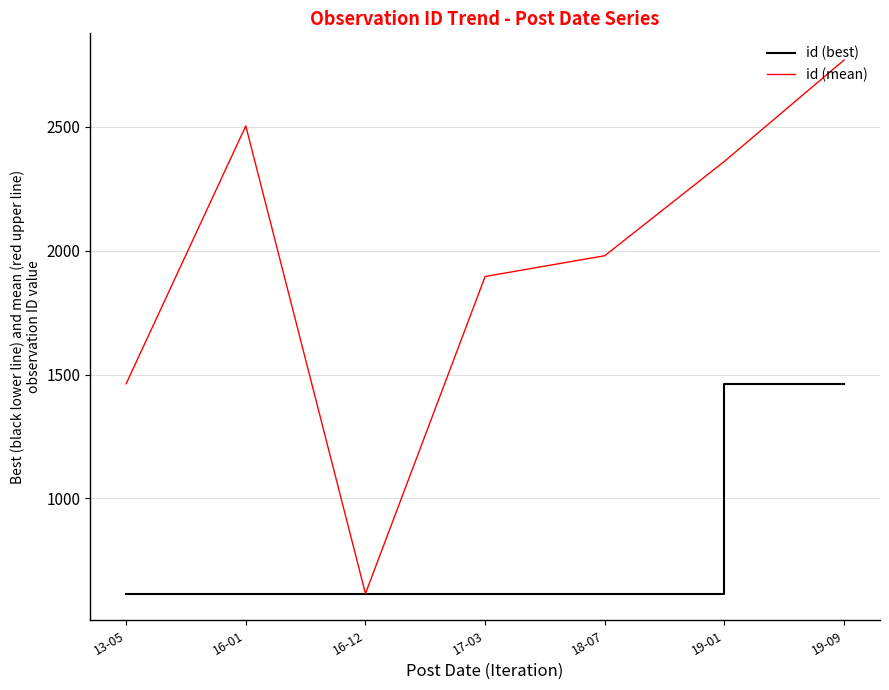

True or false: id (mean) has a value of 3254 at 18-07.

False